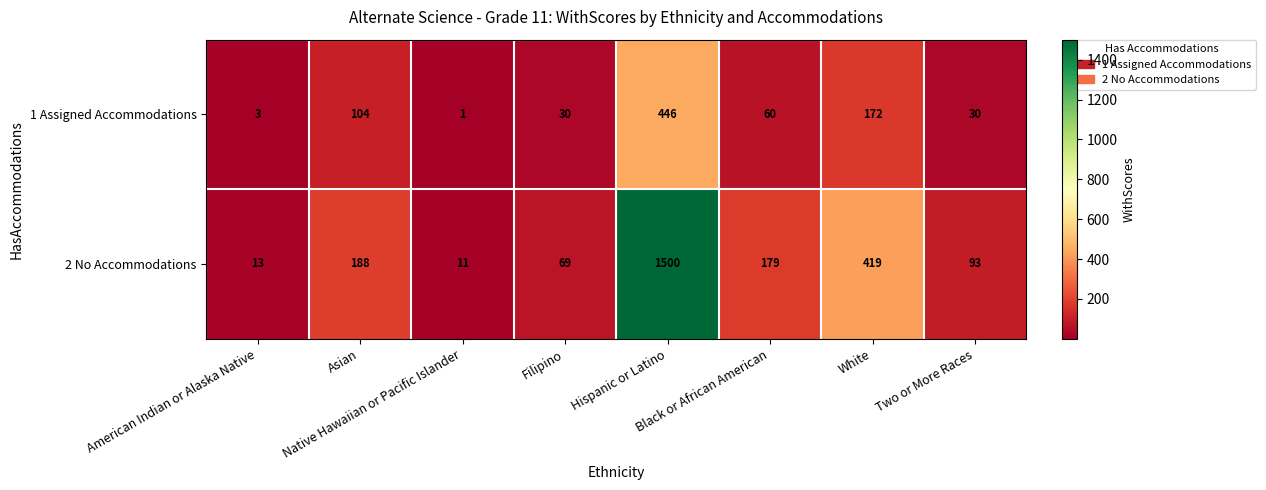

Which series has the largest range (max minus min)?

2 No Accommodations